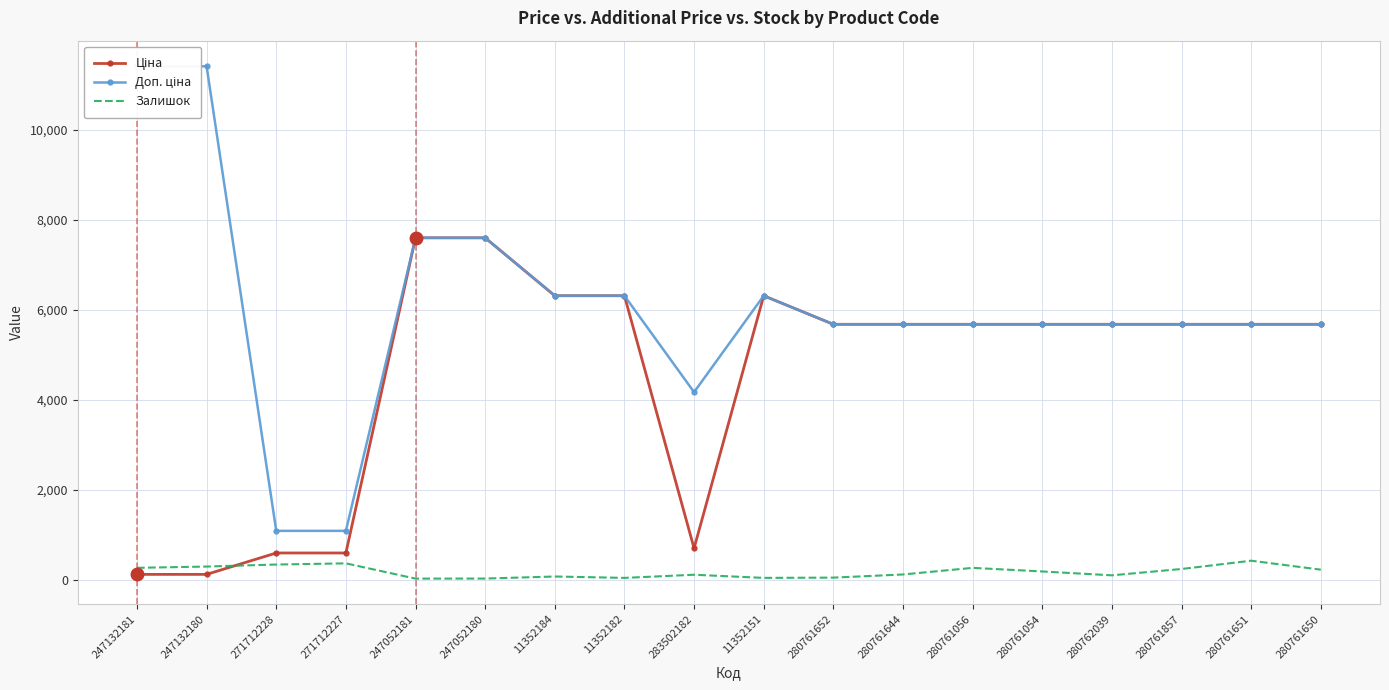

True or false: Доп. ціна and Залишок intersect in this chart.

False